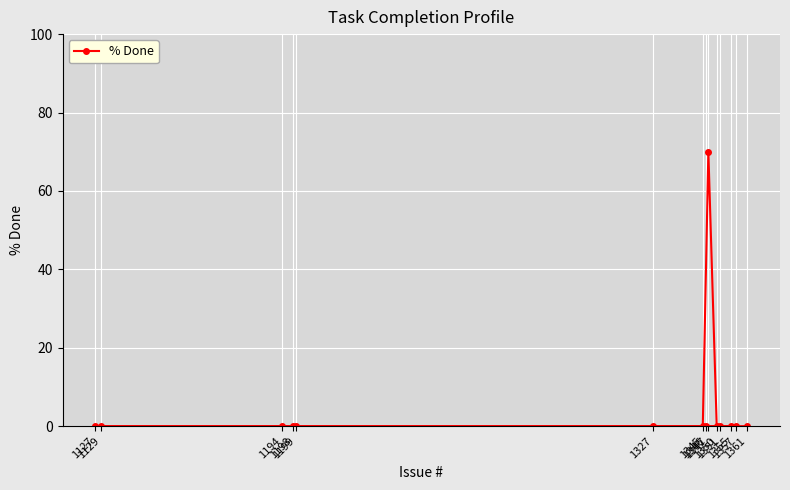

Reading left to right, extract all data points from this chart.

1127=0	1129=0	1194=0	1198=0	1199=0	1327=0	1345=0	1346=0	1347=70	1350=0	1351=0	1355=0	1357=0	1361=0